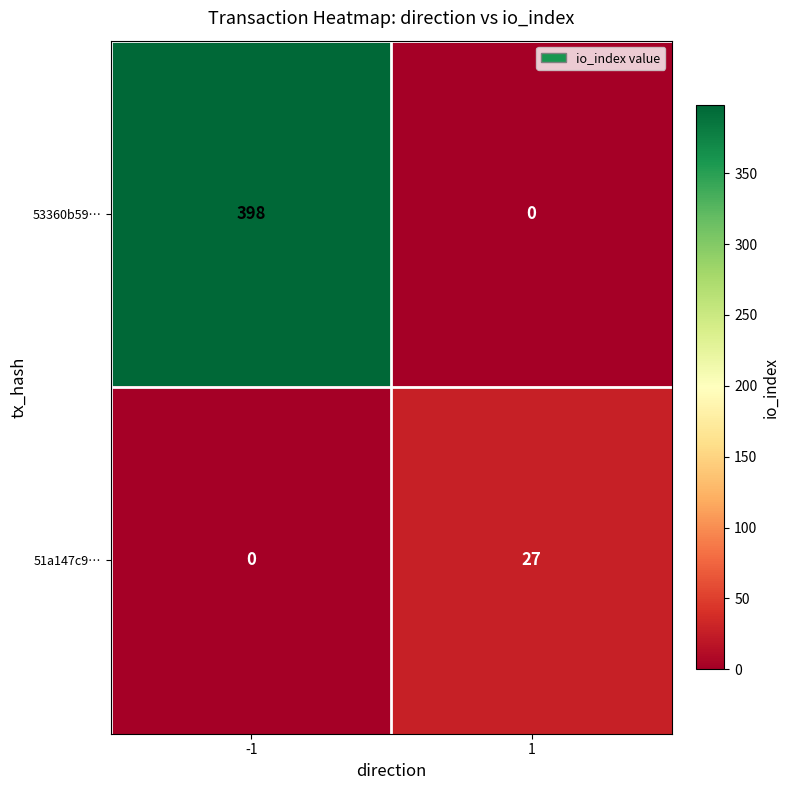

List the series in order of their peak value, lowest first.

51a147c9…, 53360b59…